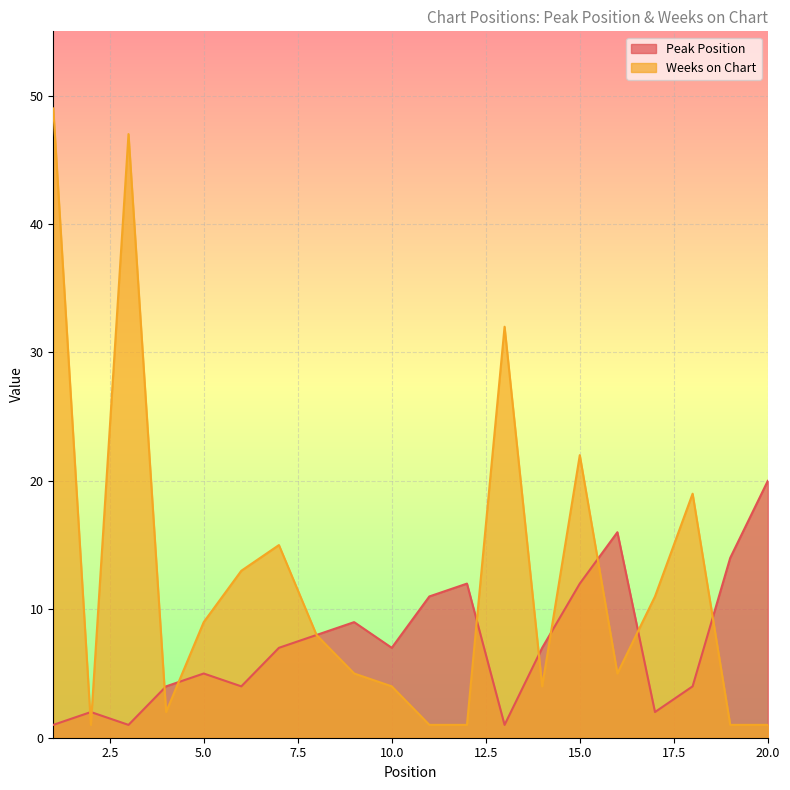

How many times do Peak Position and Weeks on Chart cross each other?

10